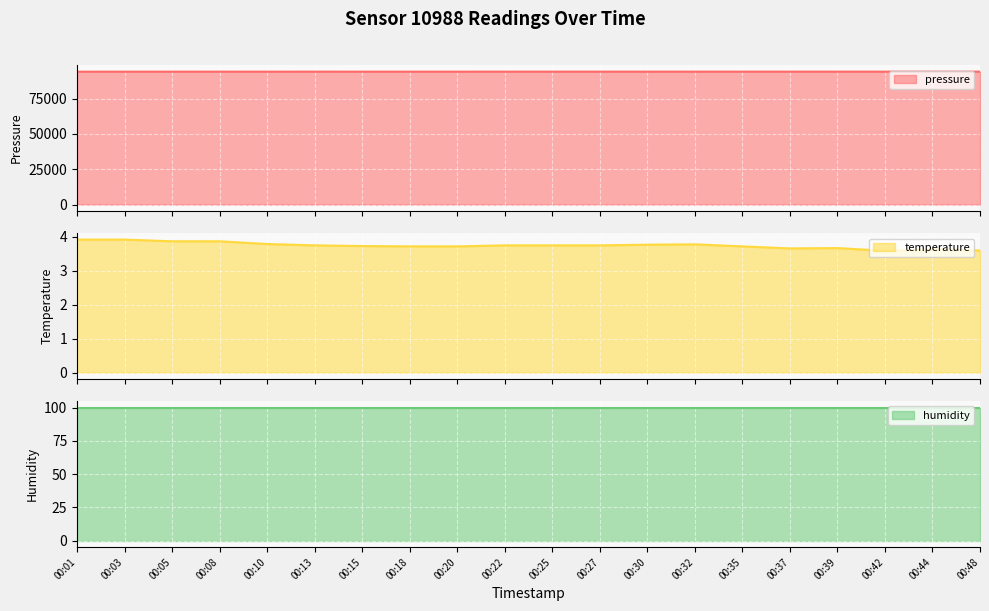

At which label does pressure reach its minimum?

00:01